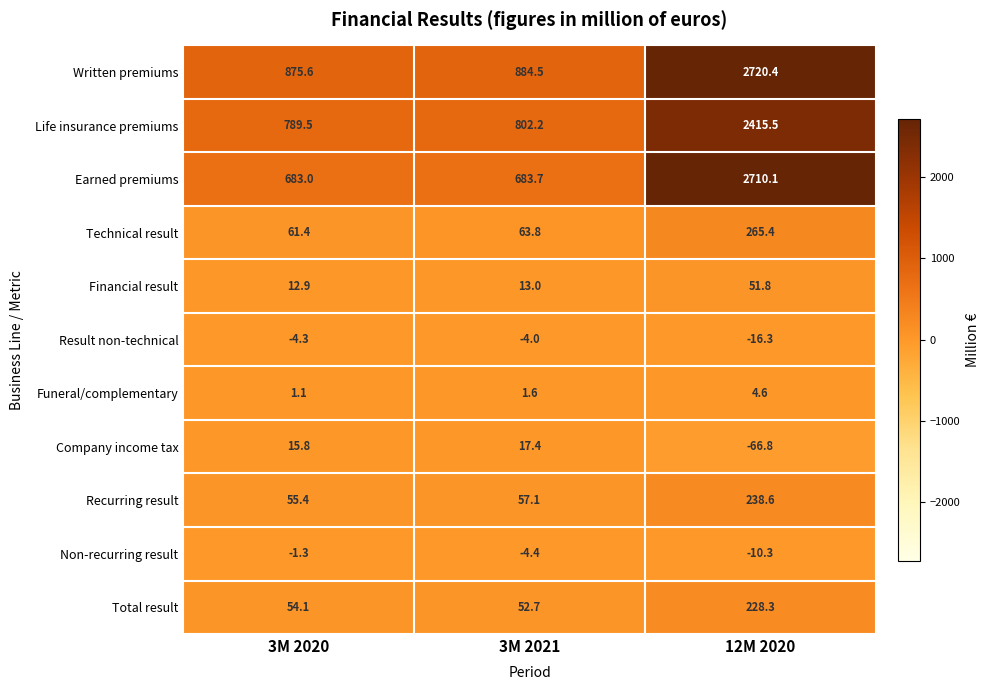

At which label is Life insurance premiums closest to 1602?

3M 2021